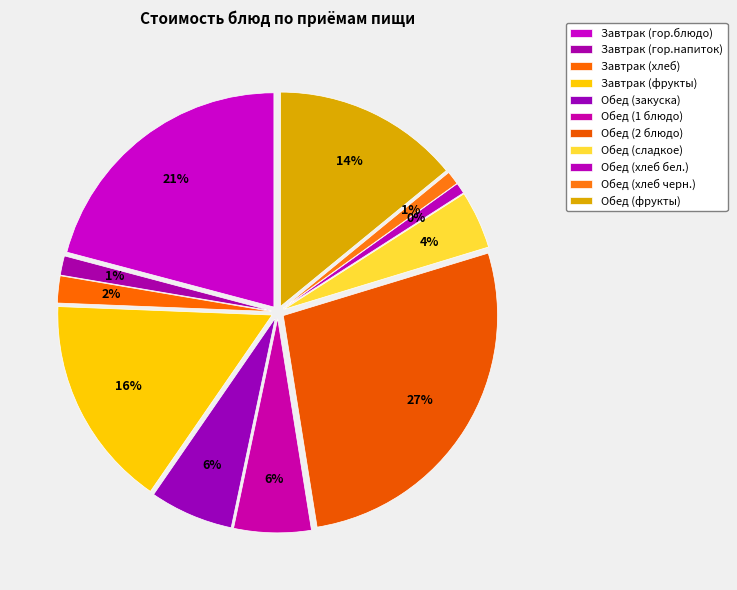

Count the number of slices in the pie.

11